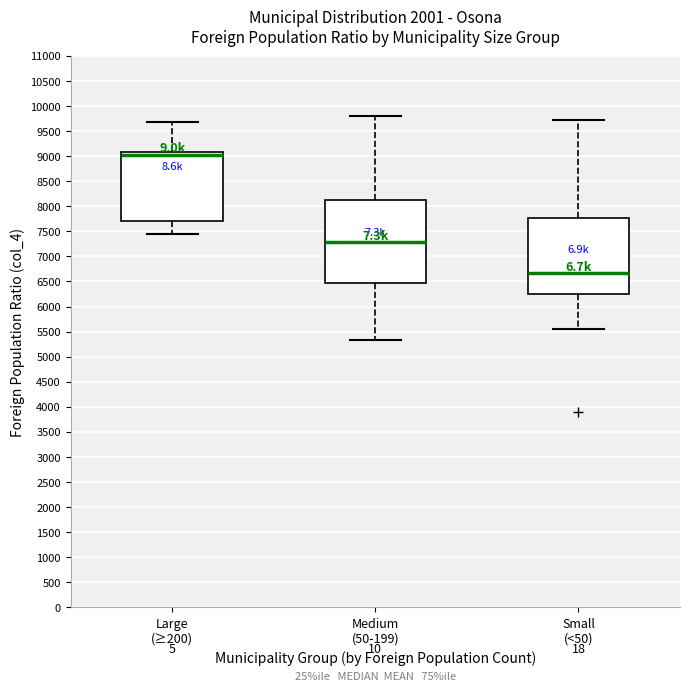

Which box has the highest median line?

Large (≥200)